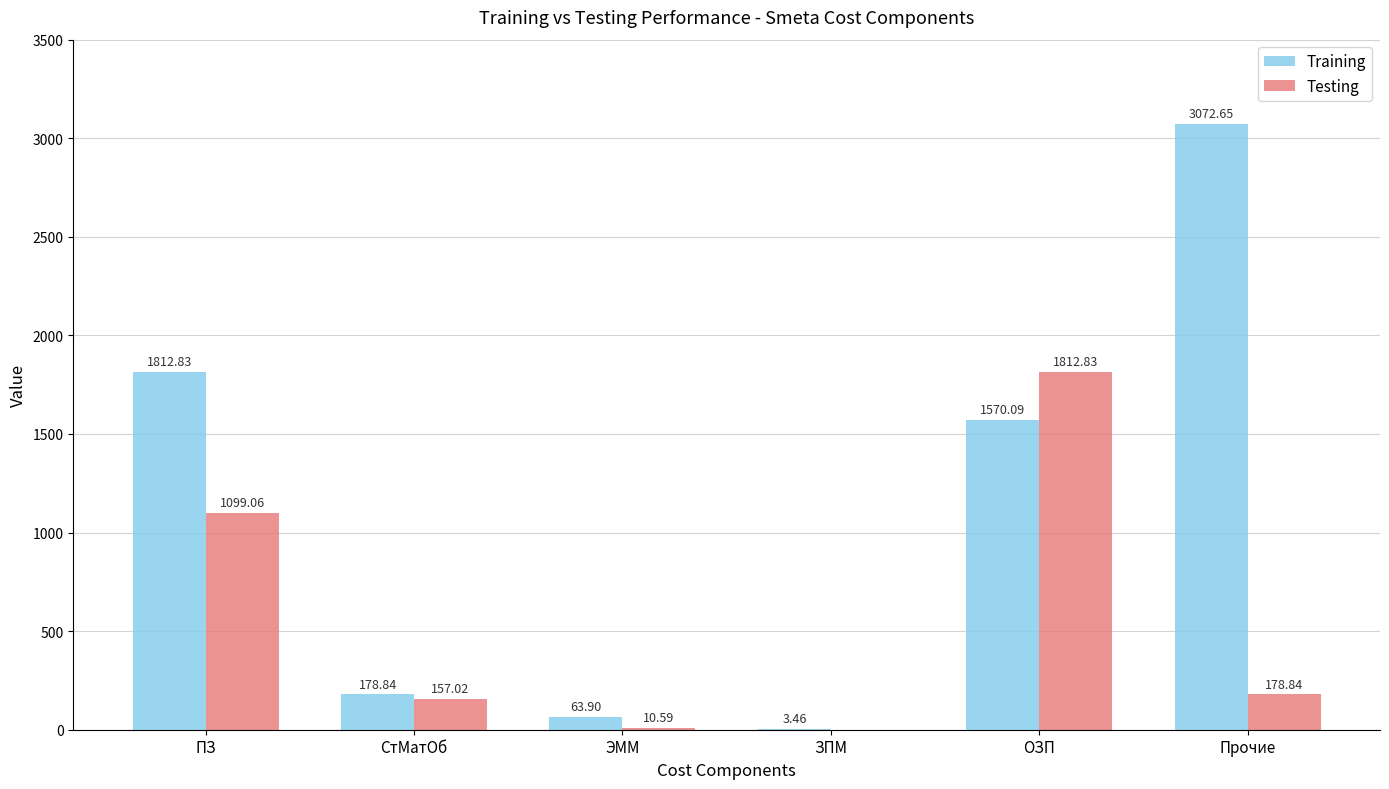

Which series has the largest total across all categories?

Training